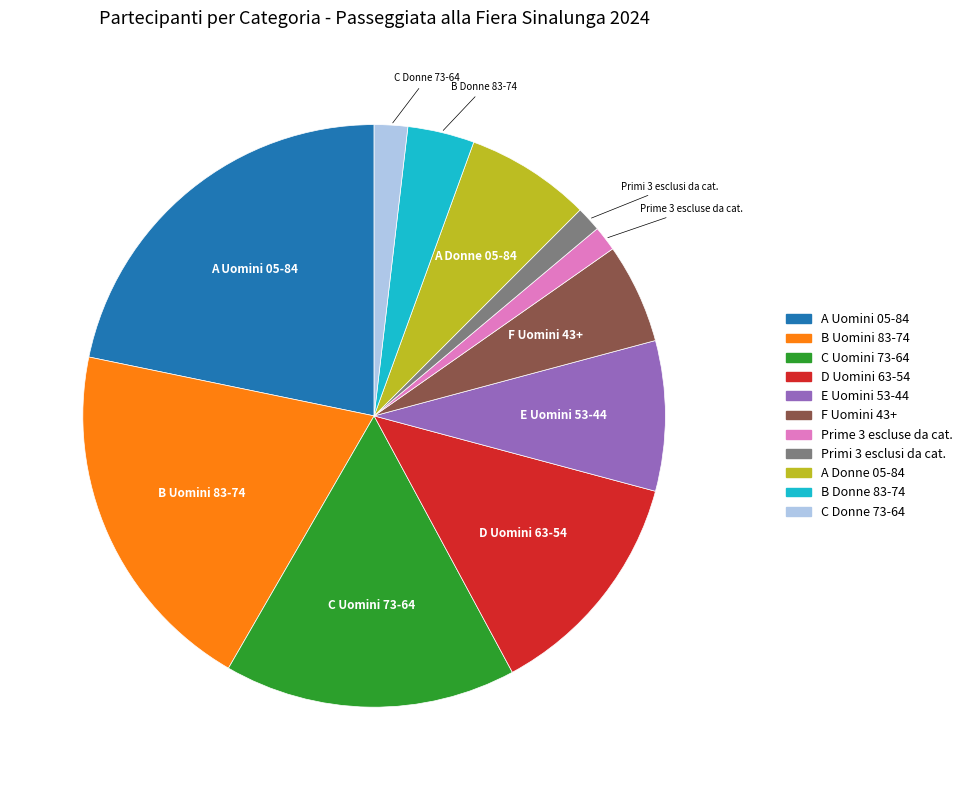

Between A Donne 05-84 and Primi 3 esclusi da cat., which is larger?

A Donne 05-84